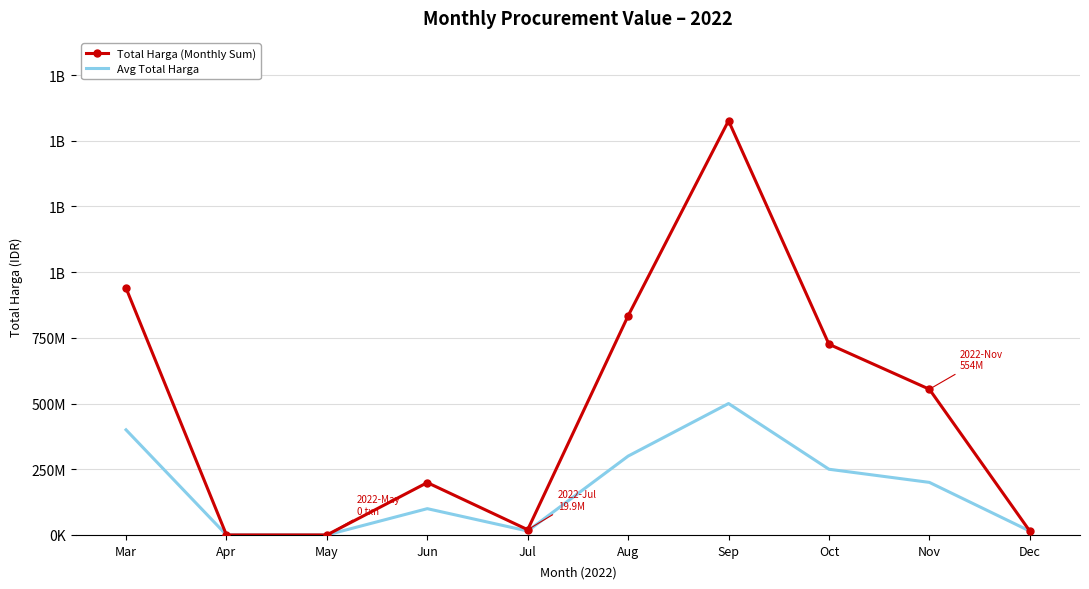

The value of Total Harga (Monthly Sum) at Aug is 833813780. True or false?

True